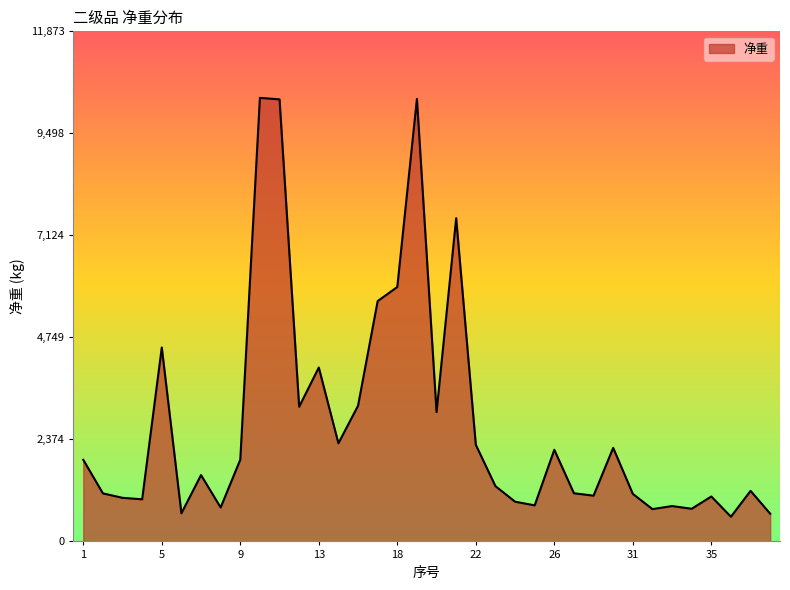

What is the difference between the maximum and minimum values?

9750